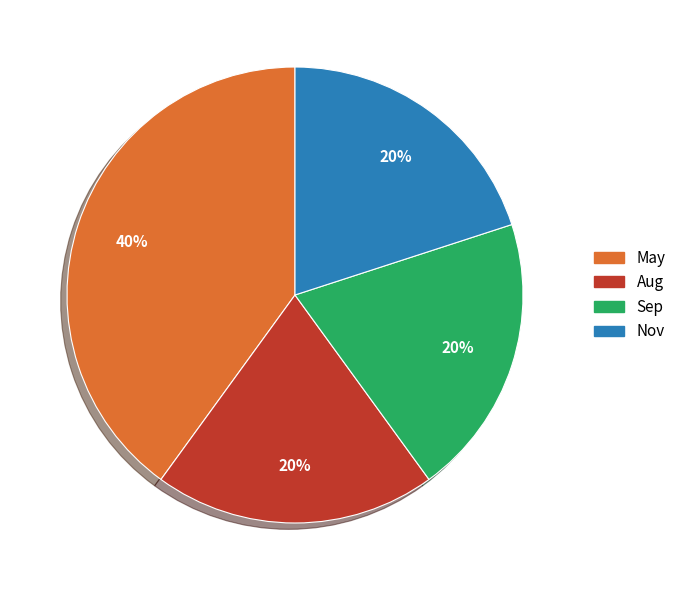

To the nearest percent, what is the average slice percentage?

25%